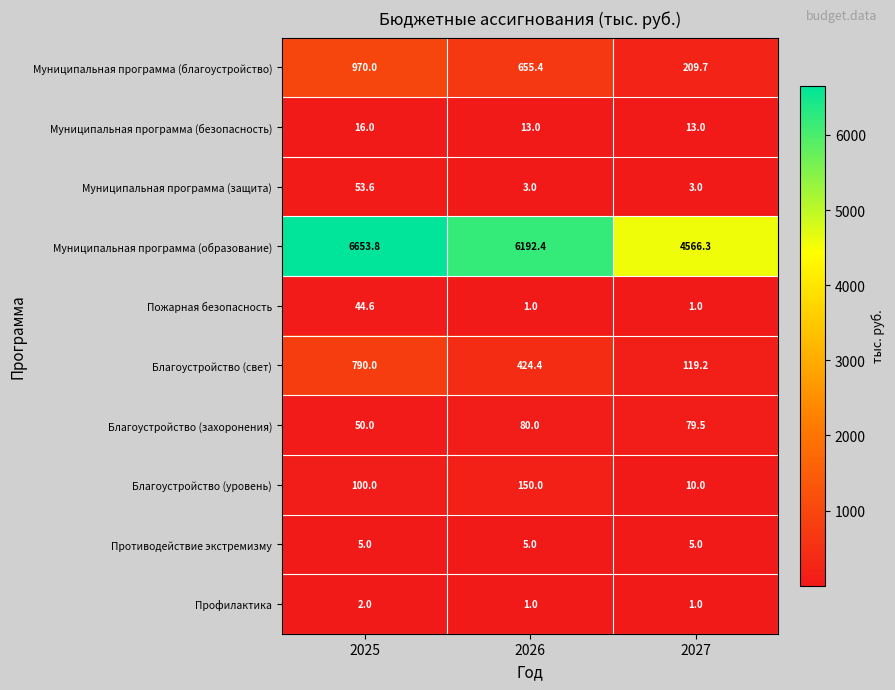

How many series are shown in this chart?

10